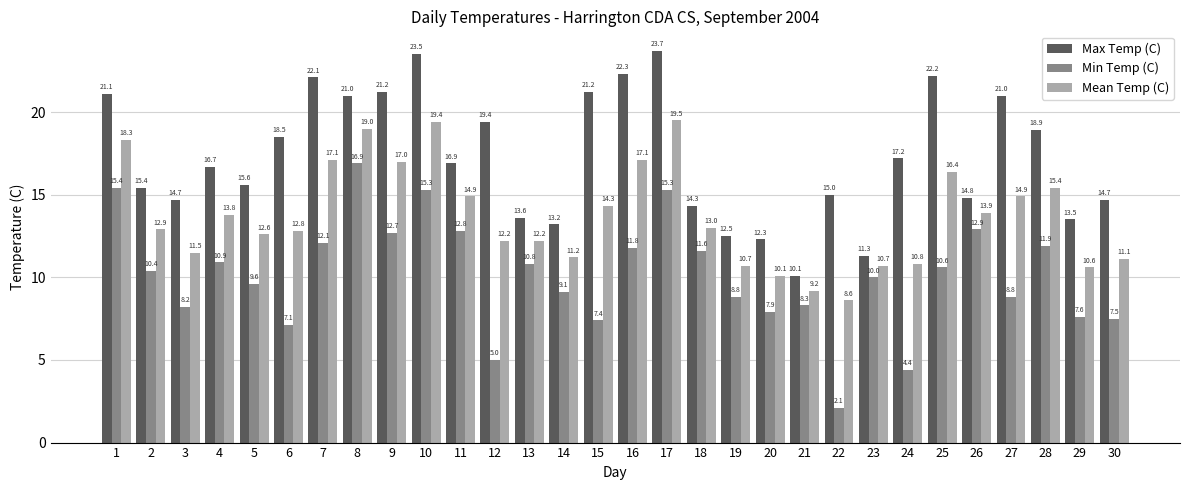

Are the bars grouped side by side (vs. stacked)?

Yes